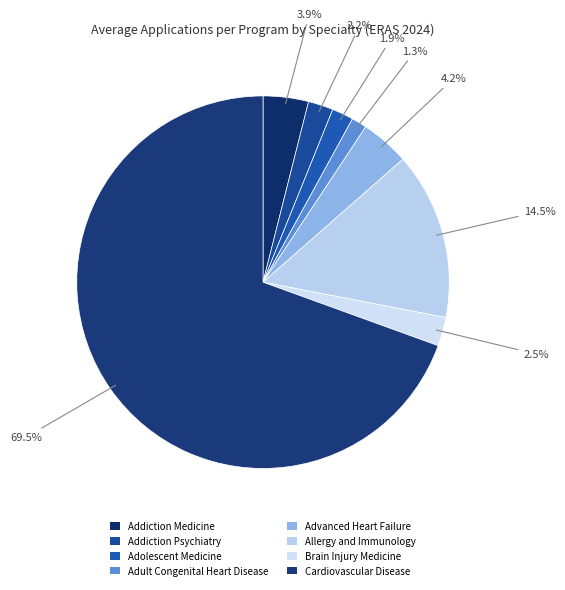

Is it true that Advanced Heart Failure is 4% of the pie?

True